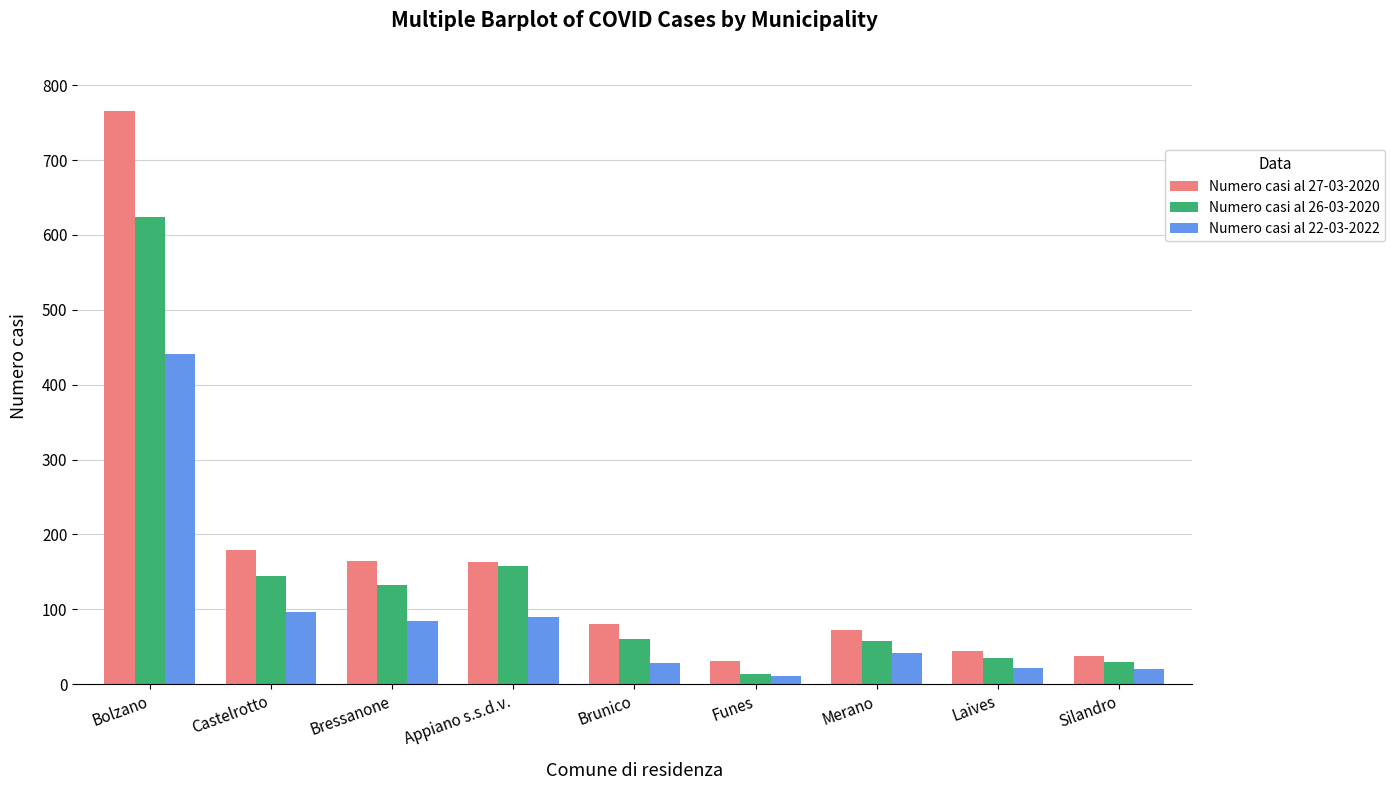

What is the difference between the maximum and minimum values in the Numero casi al 26-03-2020 series?

611